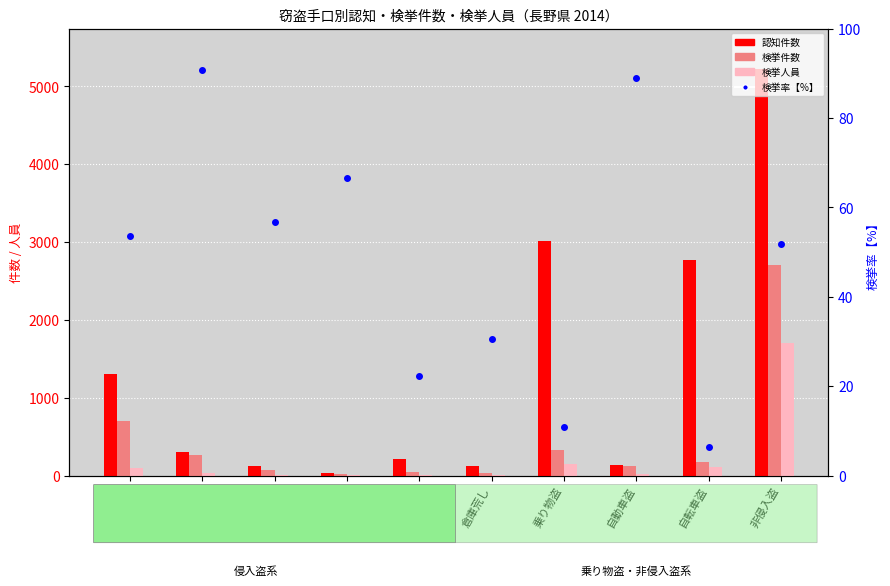

What is the sum of the 検挙件数 values at 忍込み and 出店荒し?

118.0